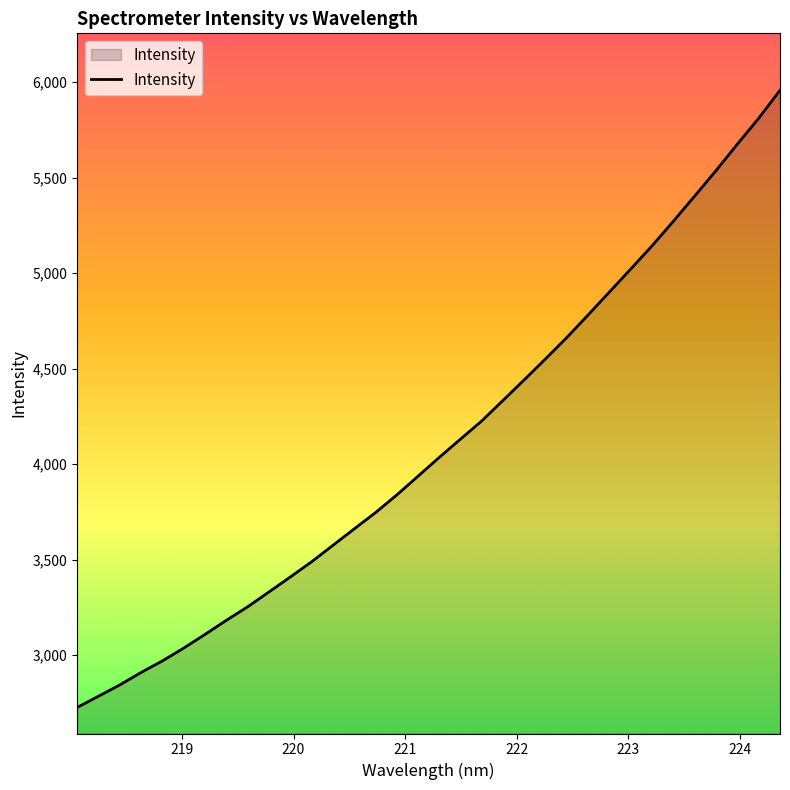

What is the difference between the second highest and minimum values?

3084.6